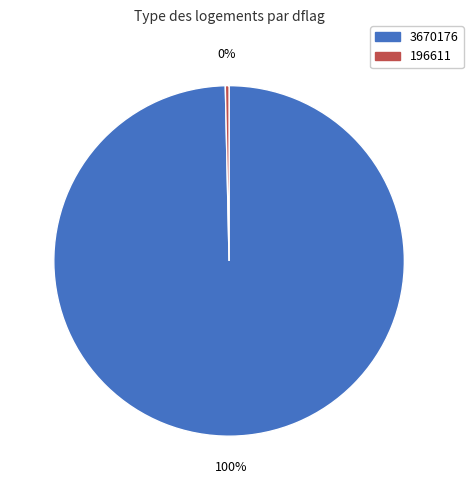

Which category accounts for the majority?

3670176